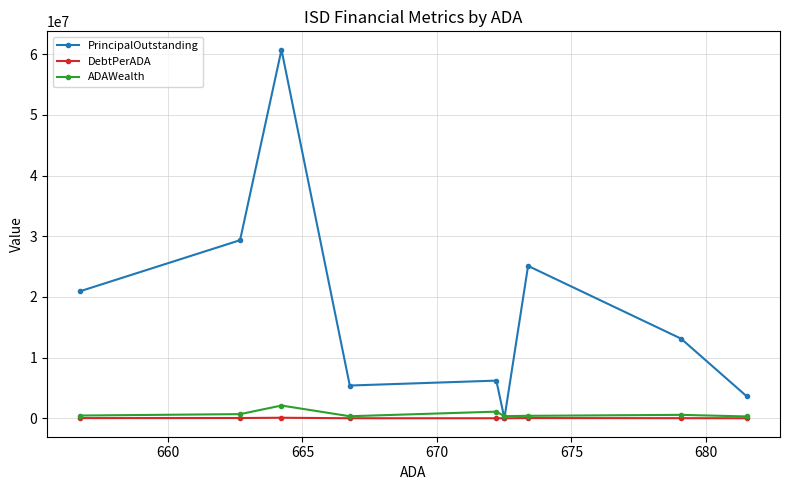

What is the value of the ADAWealth point at the 3rd from the left?

2102828.0